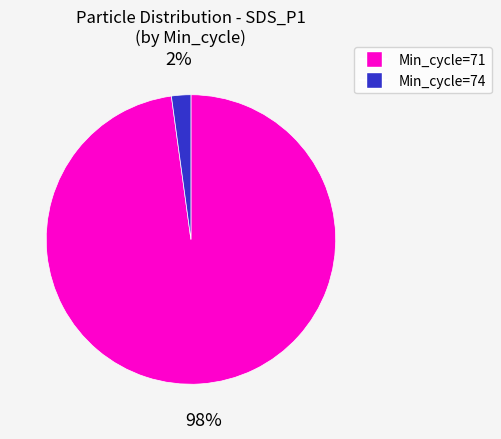

To the nearest percent, what is the difference between the largest and smallest slice percentages?

96%